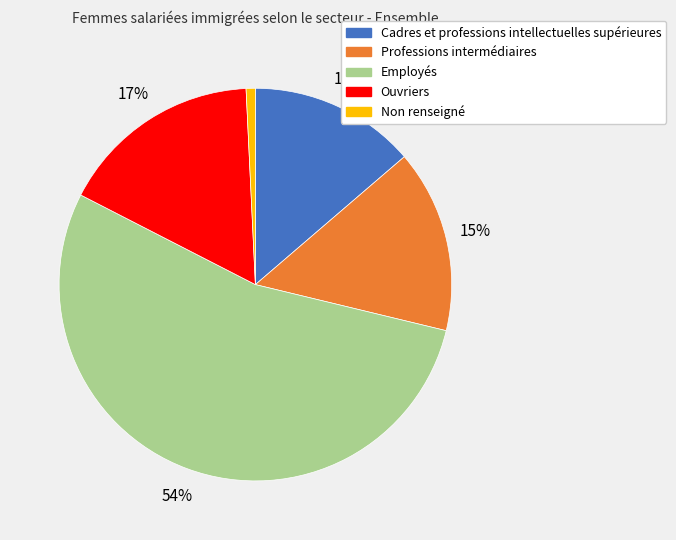

What is the majority slice?

Employés